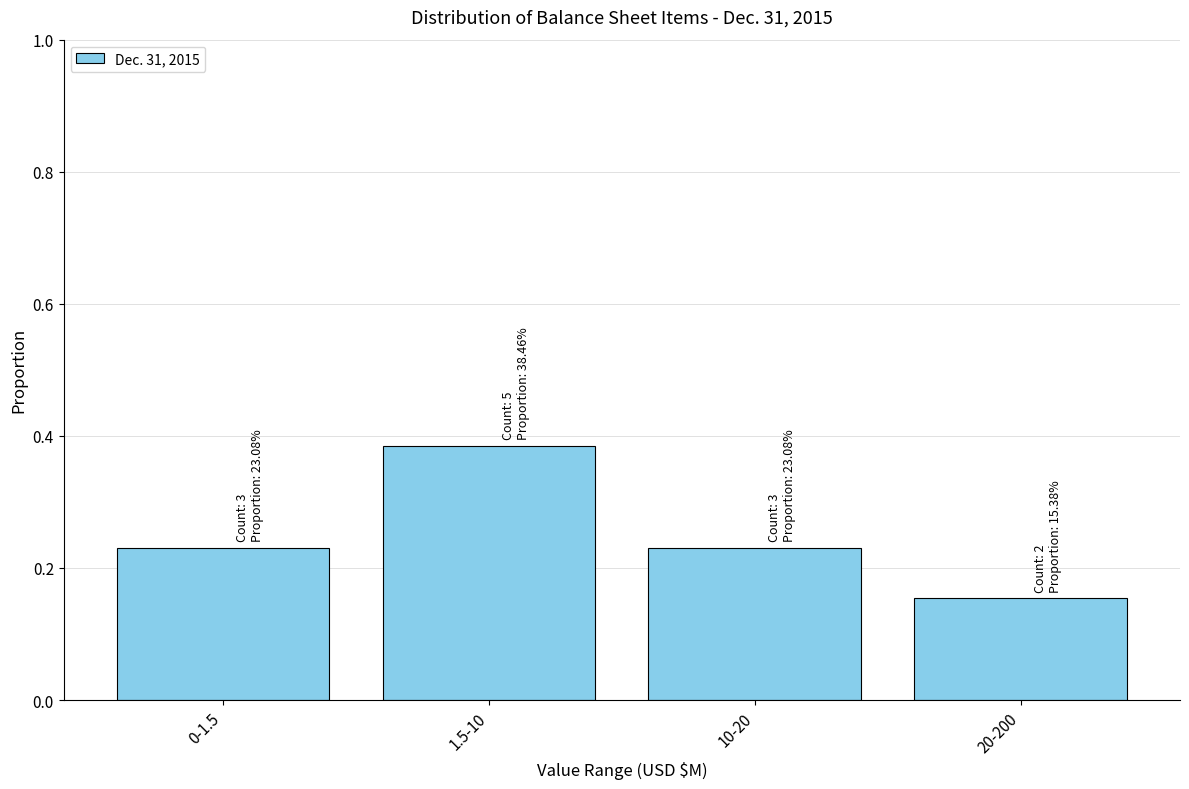

At which label is the value closest to 0?

20-200